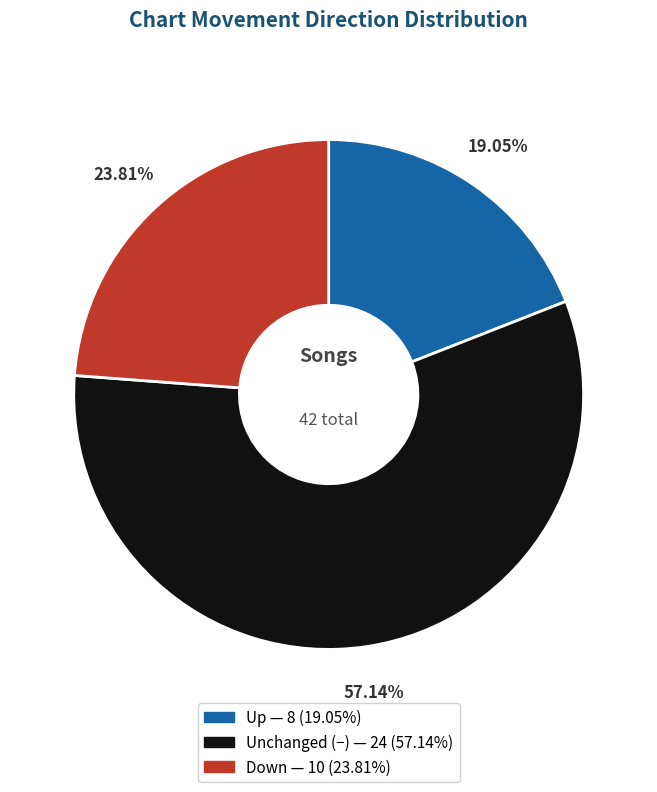

How many segments does this pie chart have?

3